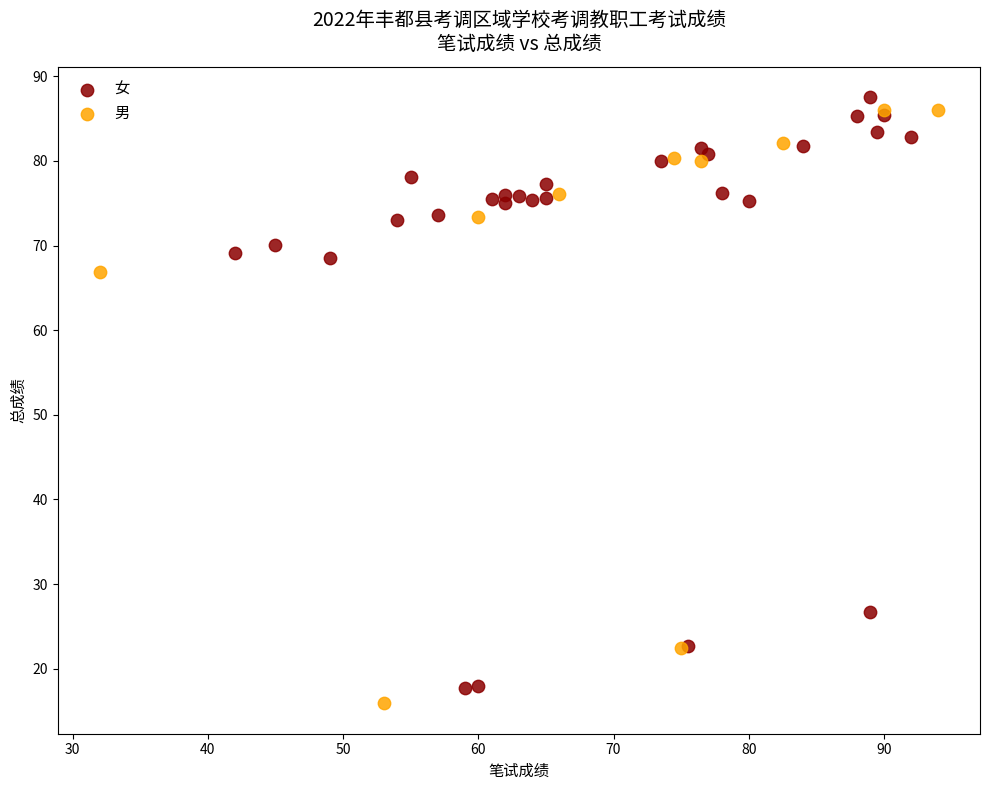

Which series contains the lowest Y value?

男